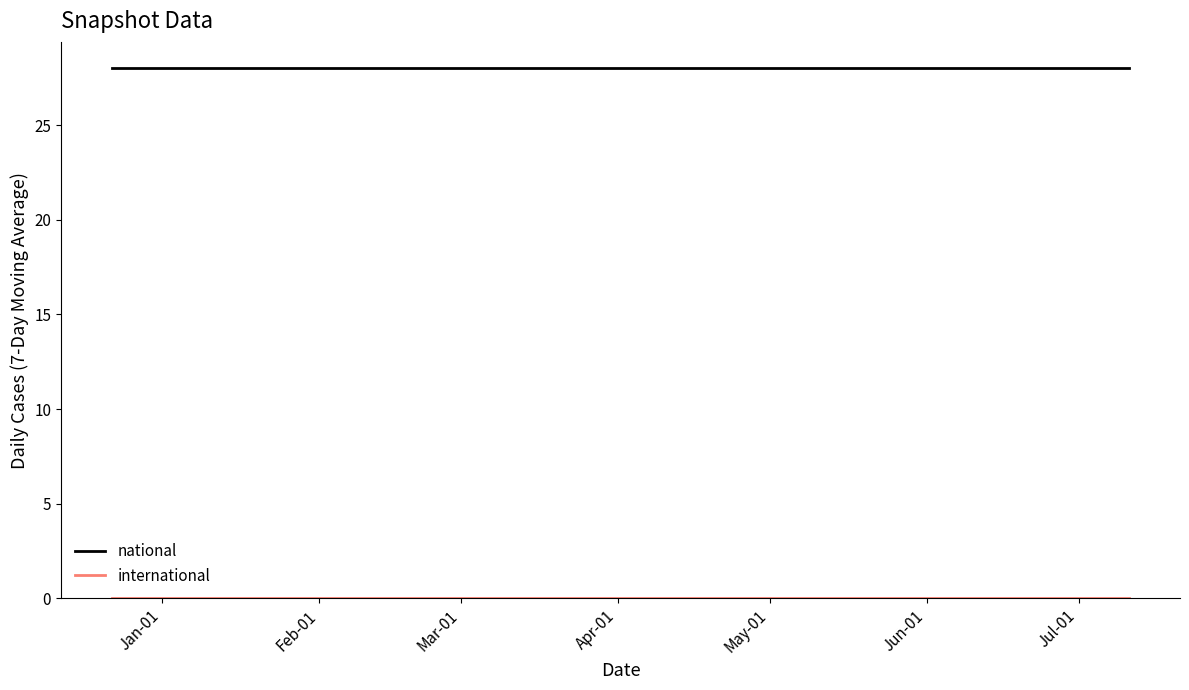

What is the maximum value shown in the chart?

28